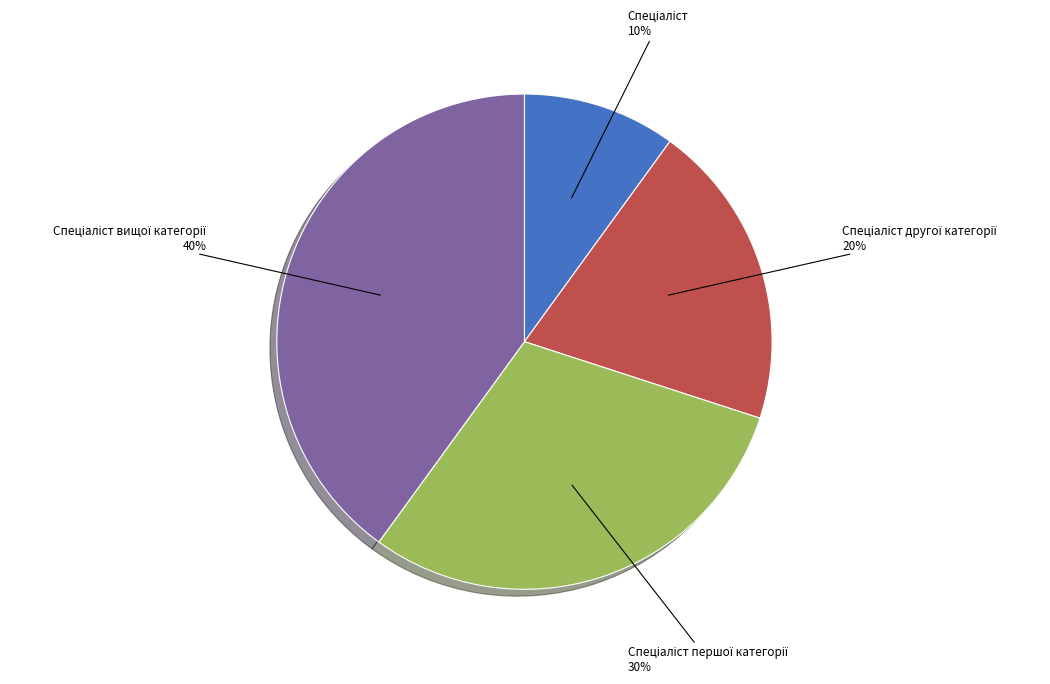

Is there any slice that represents more than half of the pie?

No